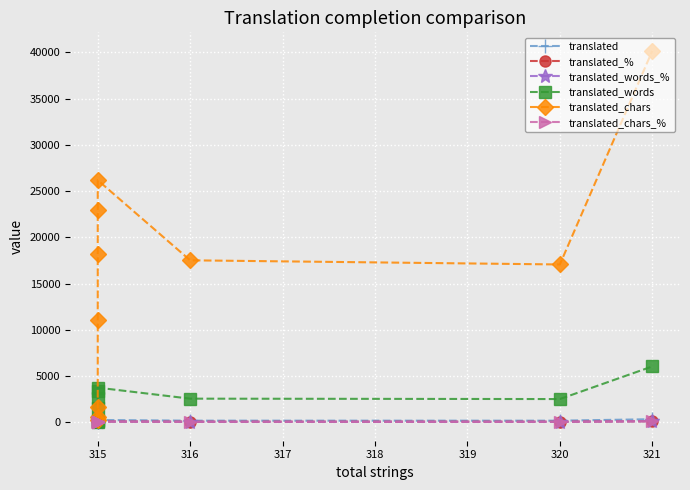

True or false: translated_% and translated_words intersect in this chart.

False